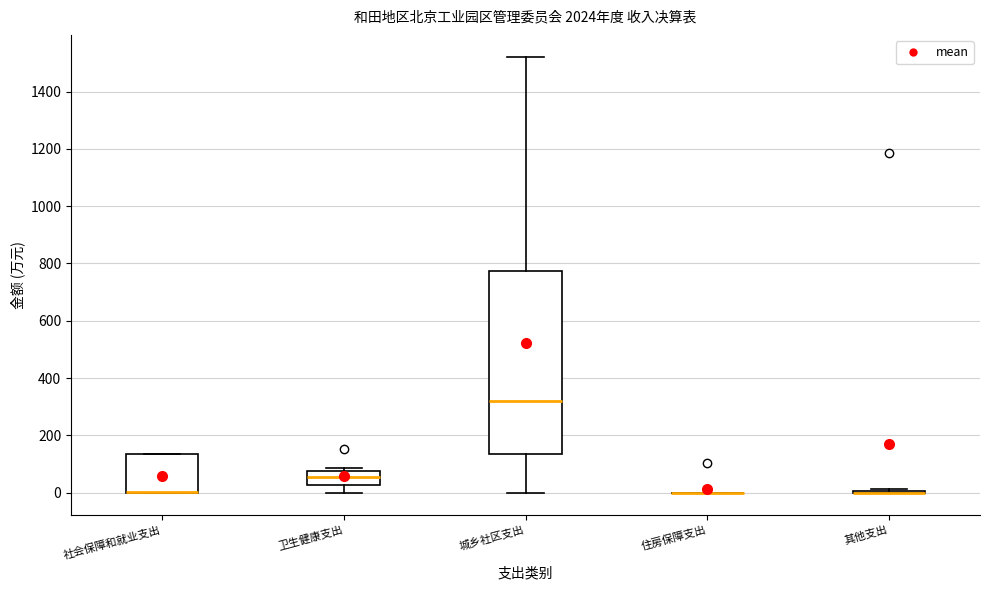

Which box is the tallest, from its lower edge to its upper edge?

城乡社区支出